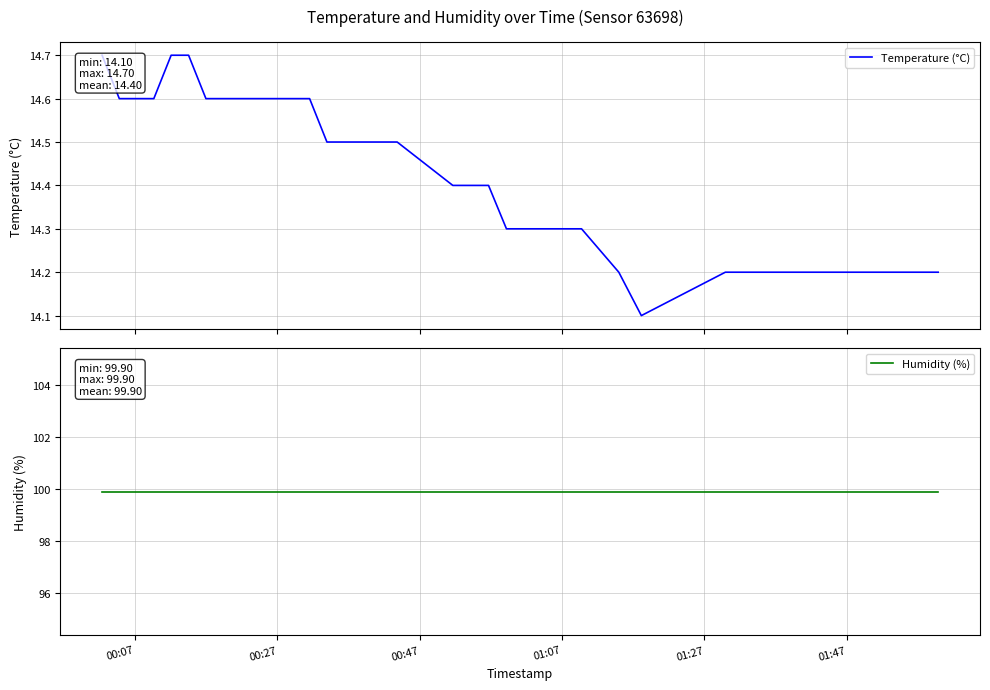

What is the lowest value of the Temperature (°C) series?

14.1